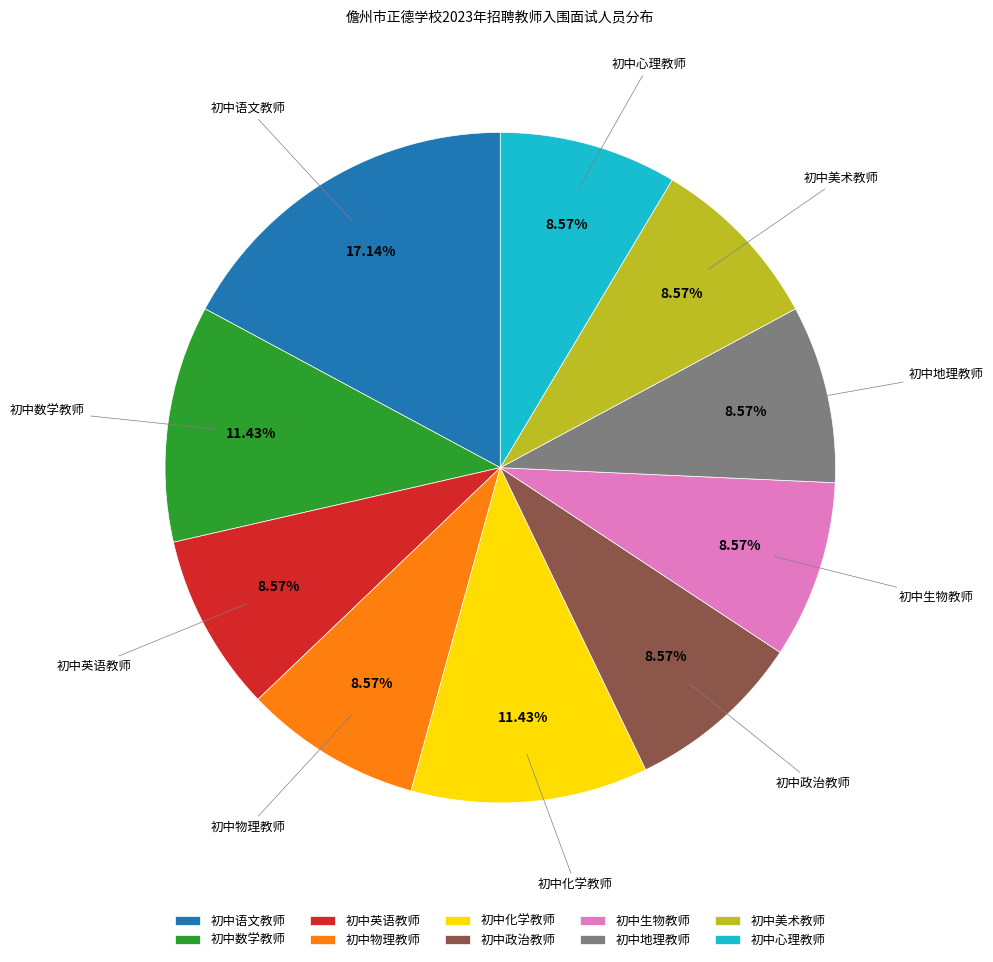

Does any single category account for the majority?

No